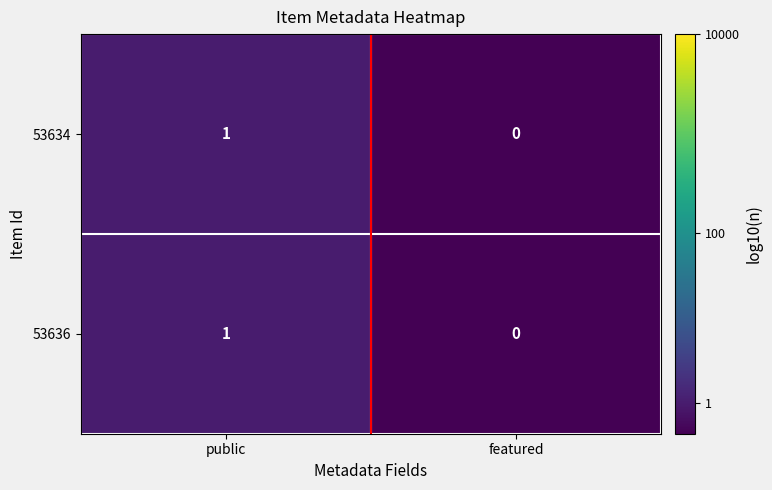

What is the total value across all series at public?

2